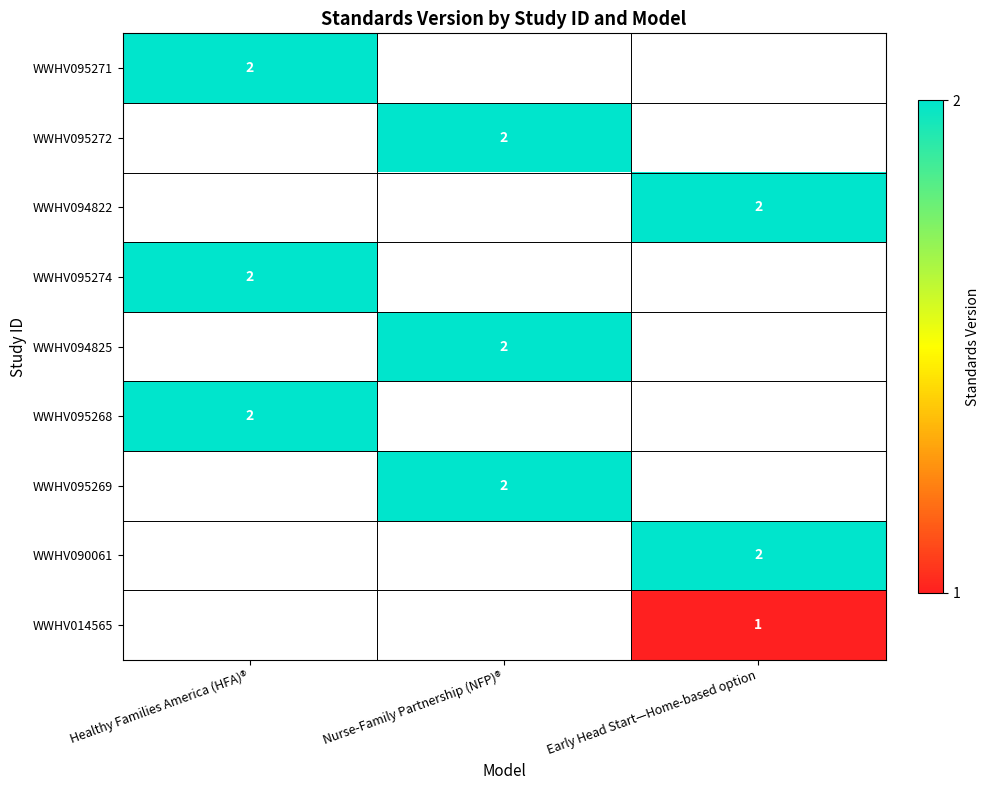

The WWHV090061 series shows 1 at Early Head Start—Home-based option. True or false?

False